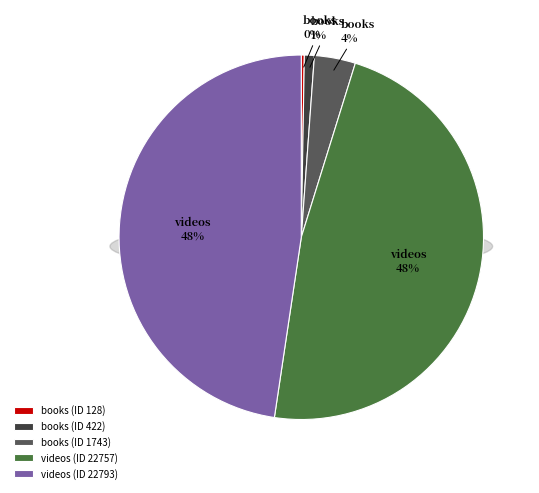

What percentage is the books (ID 422) slice, to the nearest percent?

1%